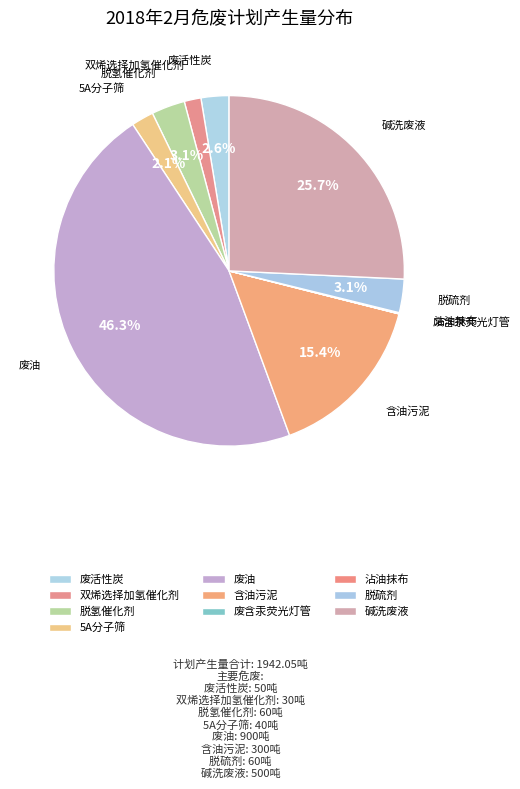

To the nearest percent, what percentage of the pie is 双烯选择加氢催化剂?

2%